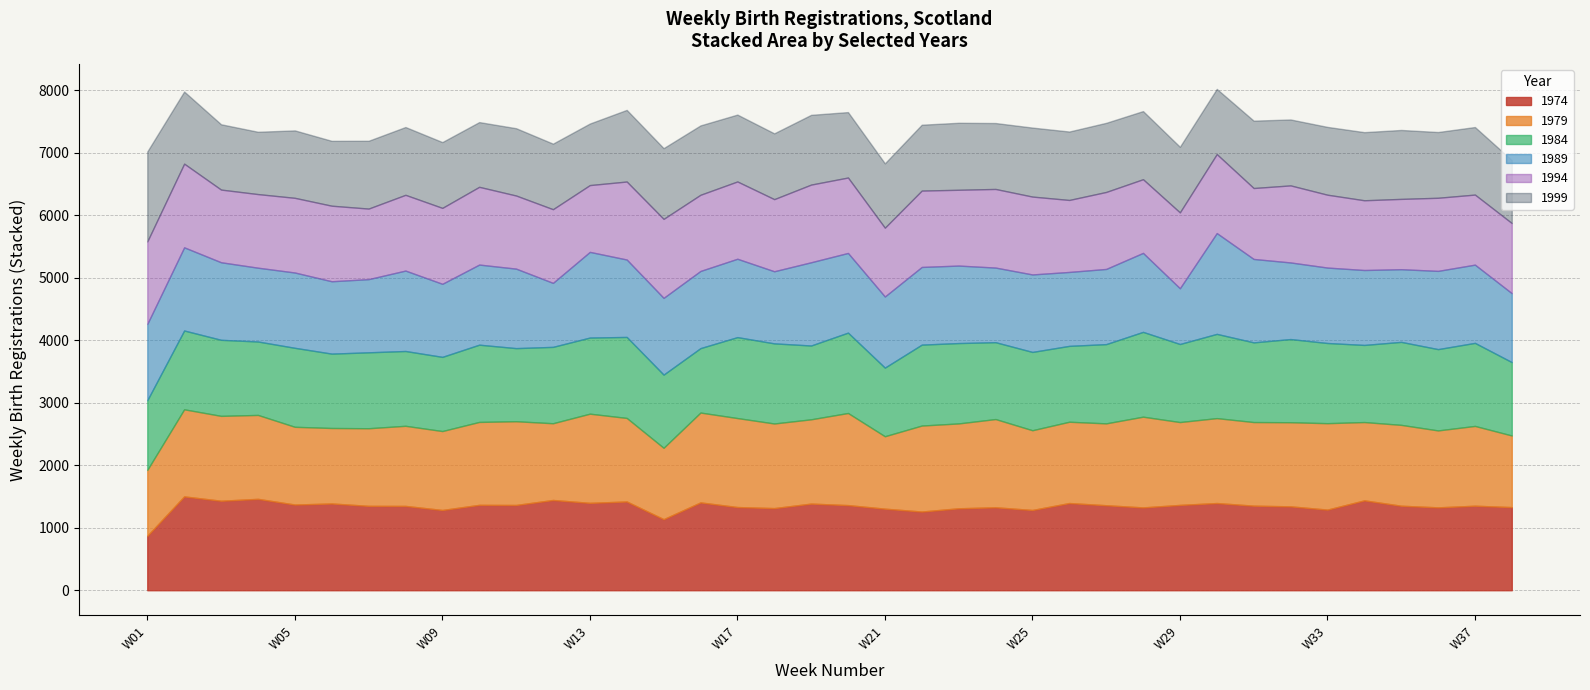

Where is the first local maximum for 1974?

W02